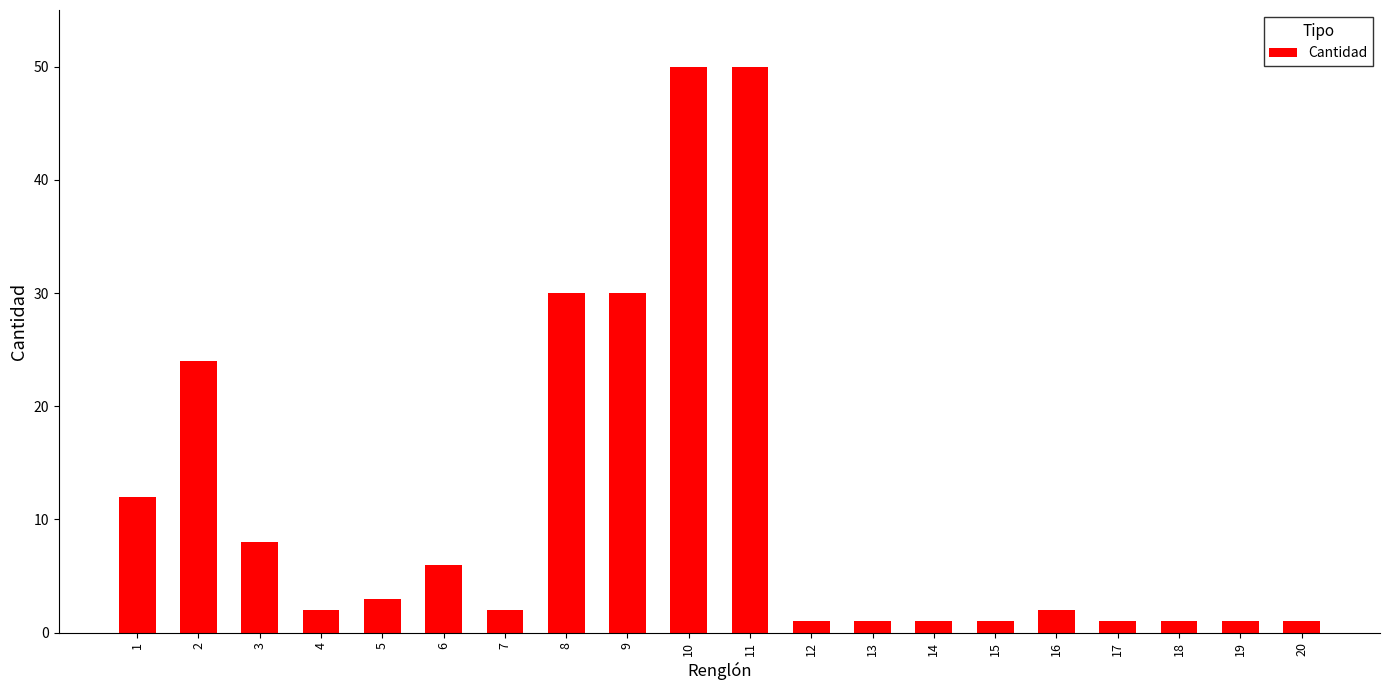

What is the maximum value shown in the chart?

50